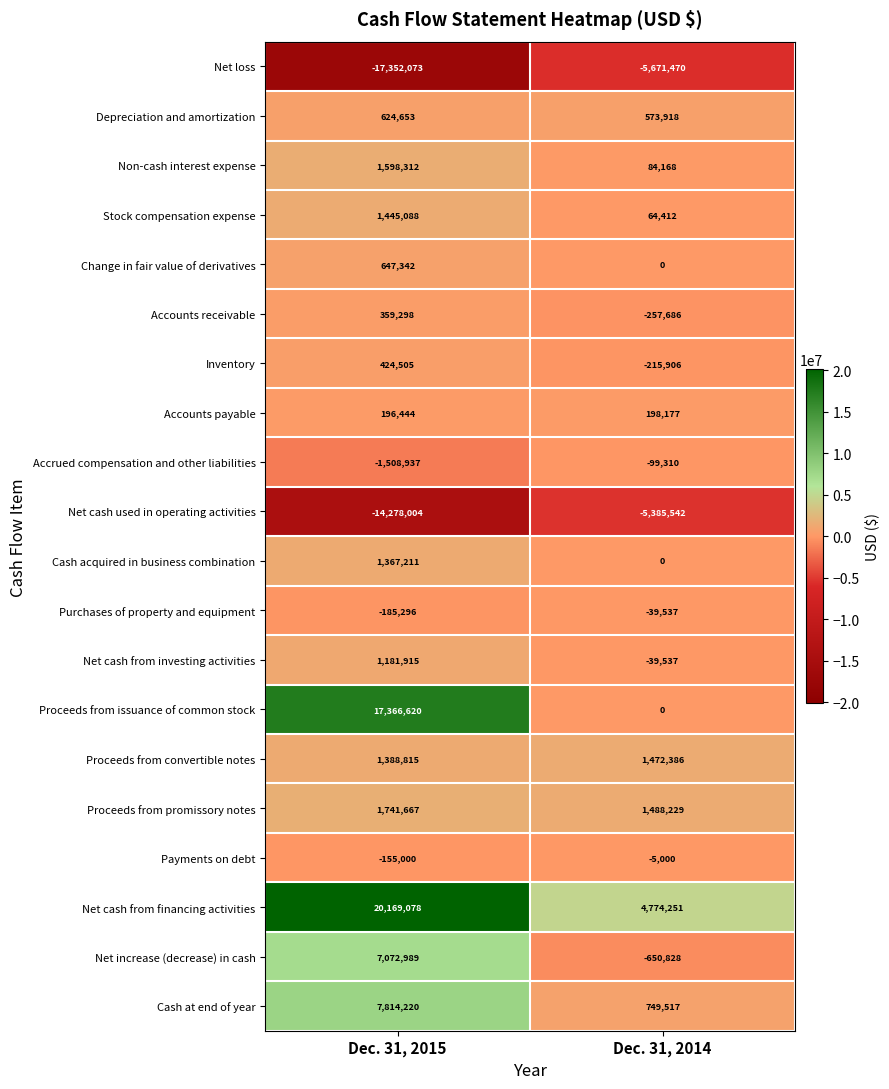

List the series in order of their peak value, lowest first.

Net loss, Net cash used in operating activities, Accrued compensation and other liabilities, Purchases of property and equipment, Payments on debt, Accounts payable, Accounts receivable, Inventory, Depreciation and amortization, Change in fair value of derivatives, Net cash from investing activities, Cash acquired in business combination, Stock compensation expense, Proceeds from convertible notes, Non-cash interest expense, Proceeds from promissory notes, Net increase (decrease) in cash, Cash at end of year, Proceeds from issuance of common stock, Net cash from financing activities